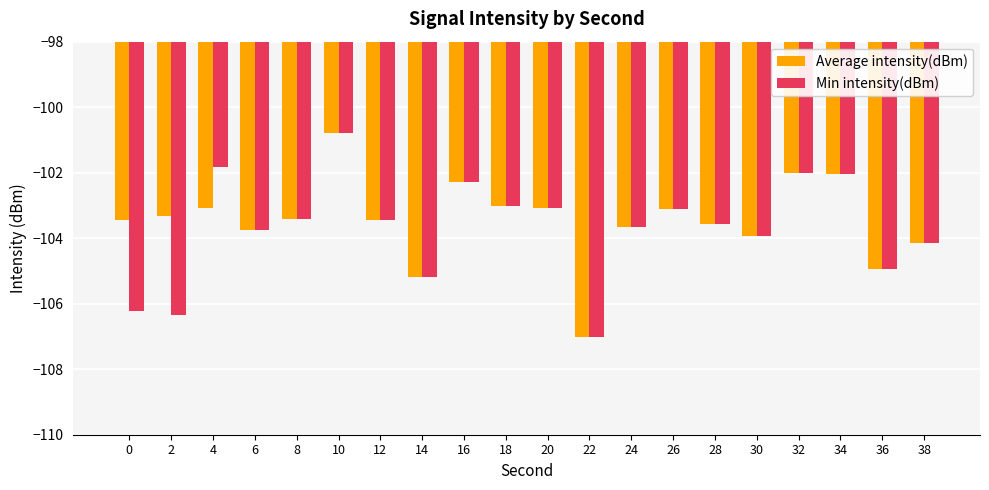

Which series changed the most between 0 and 8?

Min intensity(dBm)